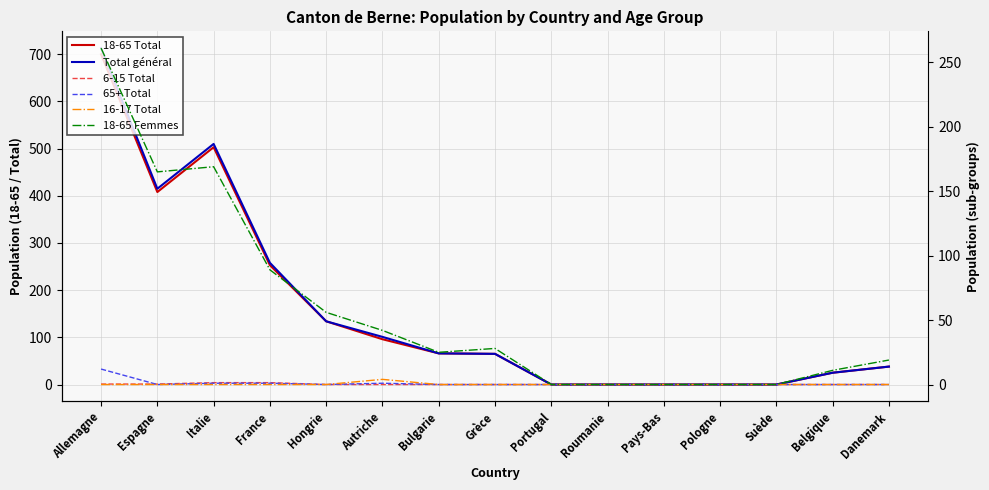

What position from the right is Pays-Bas?

5